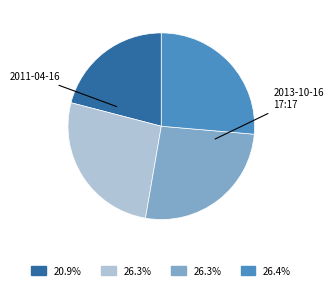

Is there any slice that represents more than half of the pie?

No